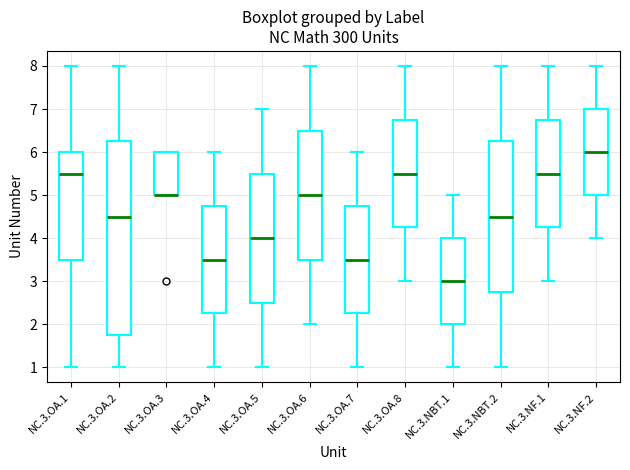

Reading left to right, transcribe this box plot: for each box, give where its median line is, the range the box spans, and where its two whiskers end, as read against the y-axis. The values are not printed on the chart, so give them approximately, as read against the axis.

NC.3.OA.1: median 5.5, box 3.5 to 6.0, whiskers 1.0 to 8.0
NC.3.OA.2: median 4.5, box 1.8 to 6.3, whiskers 1.0 to 8.0
NC.3.OA.3: median 5.0 (drawn on the box's lower edge), box 5.0 to 6.0, whiskers 5.0 to 6.0
NC.3.OA.4: median 3.5, box 2.3 to 4.8, whiskers 1.0 to 6.0
NC.3.OA.5: median 4.0, box 2.5 to 5.5, whiskers 1.0 to 7.0
NC.3.OA.6: median 5.0, box 3.5 to 6.5, whiskers 2.0 to 8.0
NC.3.OA.7: median 3.5, box 2.3 to 4.8, whiskers 1.0 to 6.0
NC.3.OA.8: median 5.5, box 4.3 to 6.8, whiskers 3.0 to 8.0
NC.3.NBT.1: median 3.0, box 2.0 to 4.0, whiskers 1.0 to 5.0
NC.3.NBT.2: median 4.5, box 2.8 to 6.3, whiskers 1.0 to 8.0
NC.3.NF.1: median 5.5, box 4.3 to 6.8, whiskers 3.0 to 8.0
NC.3.NF.2: median 6.0, box 5.0 to 7.0, whiskers 4.0 to 8.0